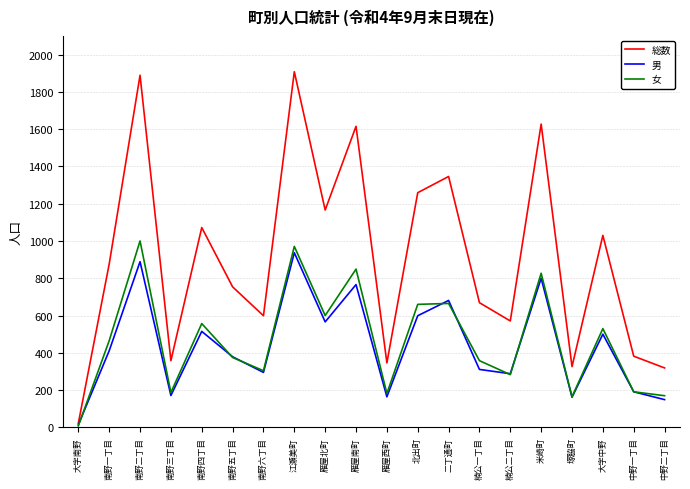

The value of 総数 at 北出町 is 1259. True or false?

True